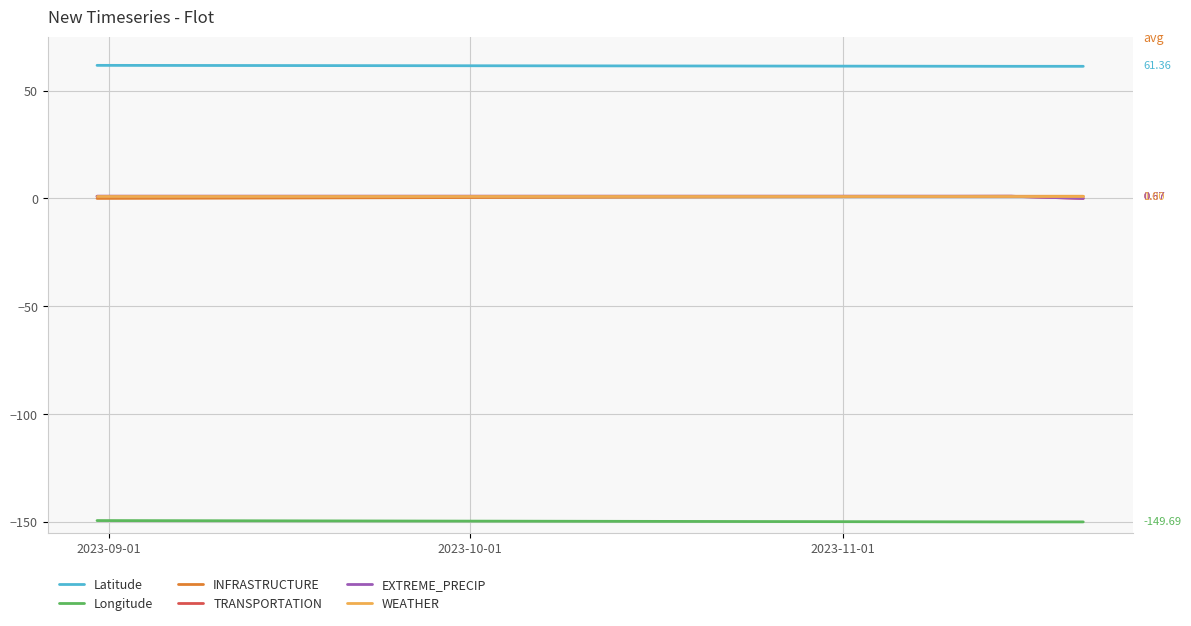

Does the chart have visible grid lines?

Yes